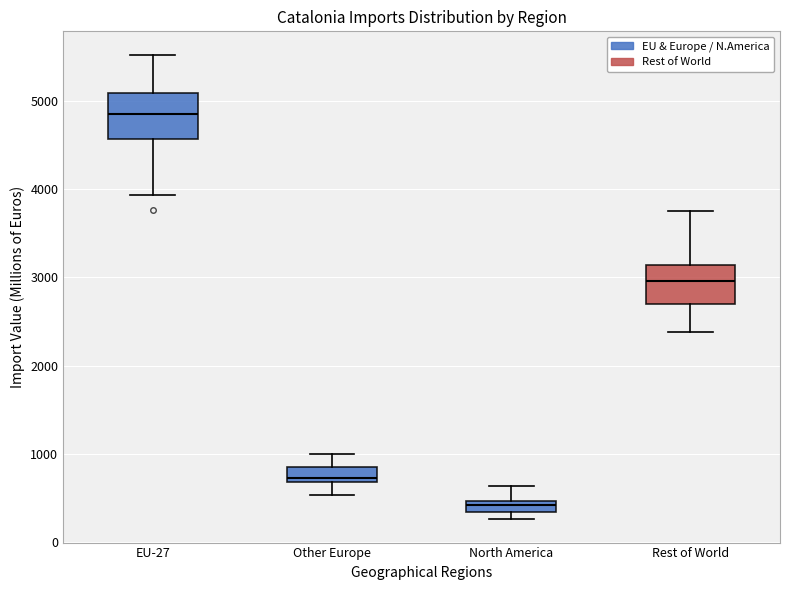

Which box has the highest median line?

EU-27